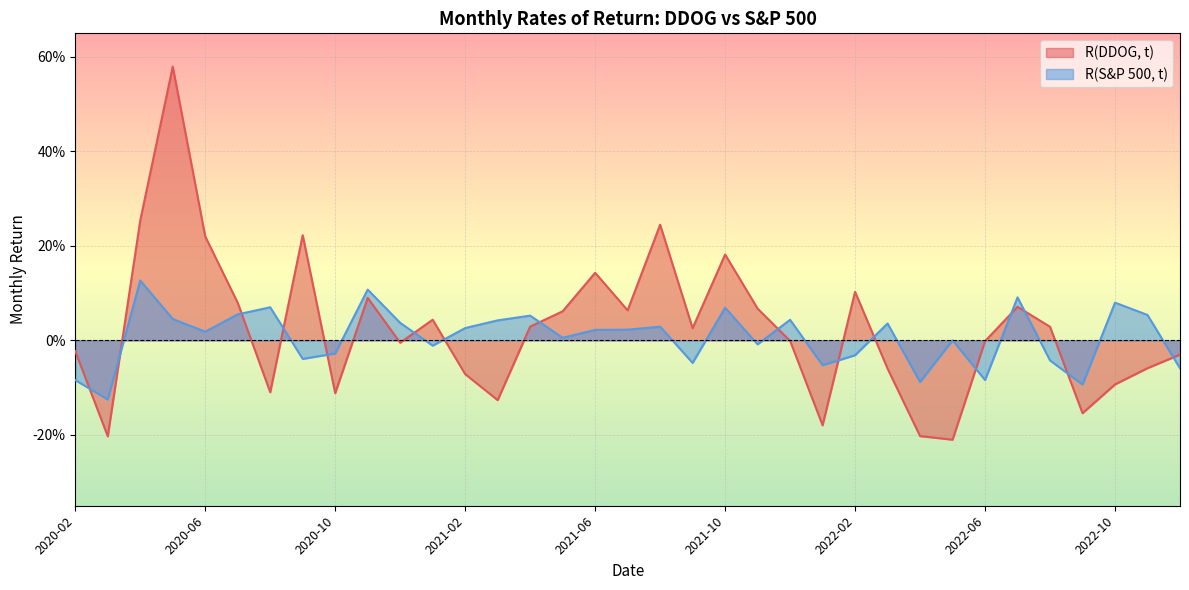

Which series has the largest total across all categories?

R(DDOG, t)